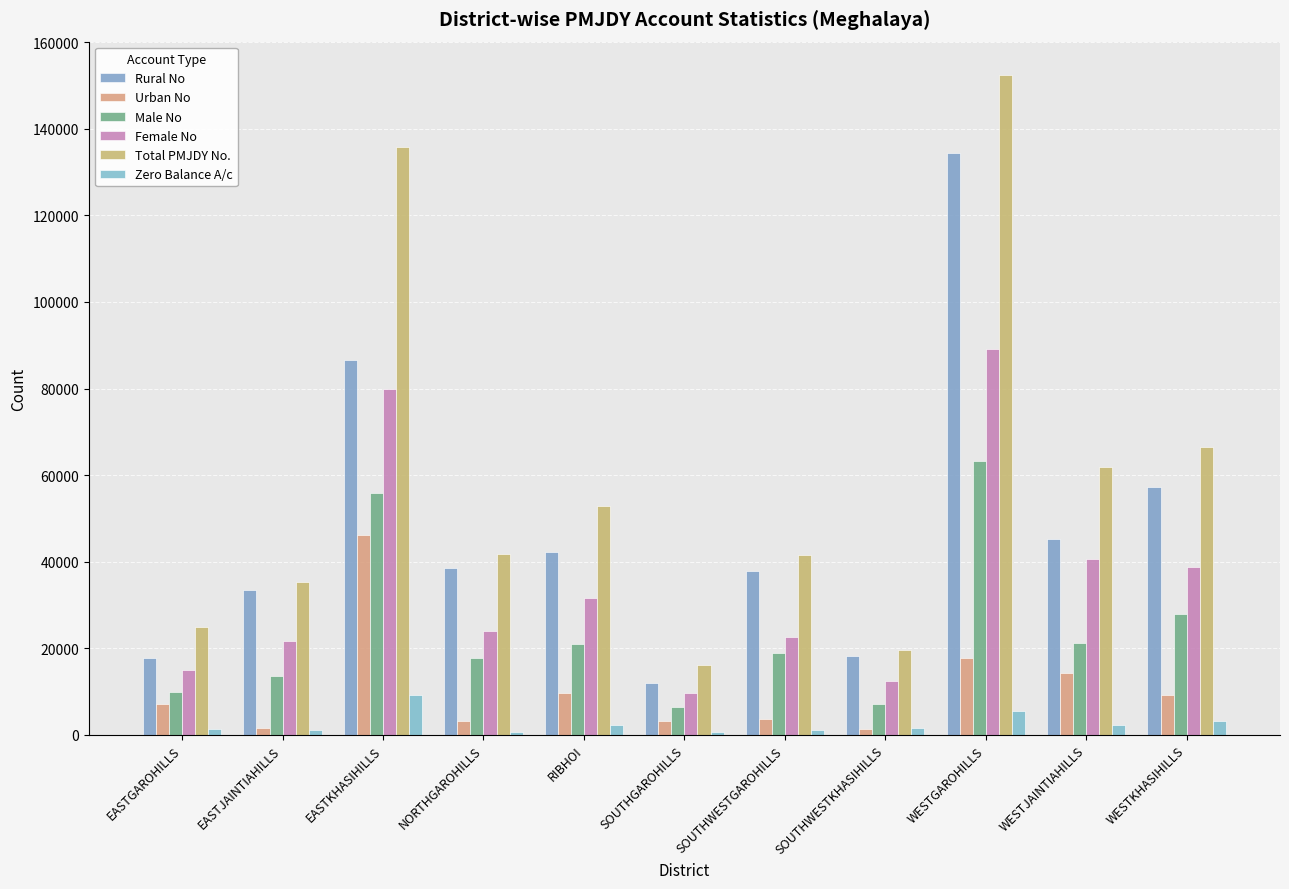

What is the difference between the maximum and minimum values in the Rural No series?

122261